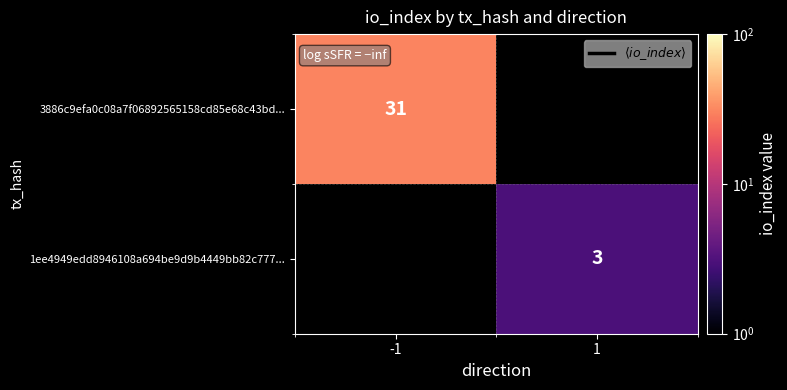

The value of 1ee4949edd8946108a694be9d9b4449bb82c777... at 1 is 3. True or false?

True